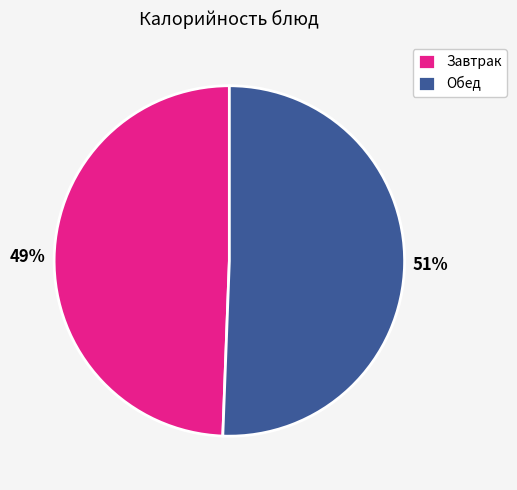

Combined, do Завтрак and Обед account for over 50%?

Yes